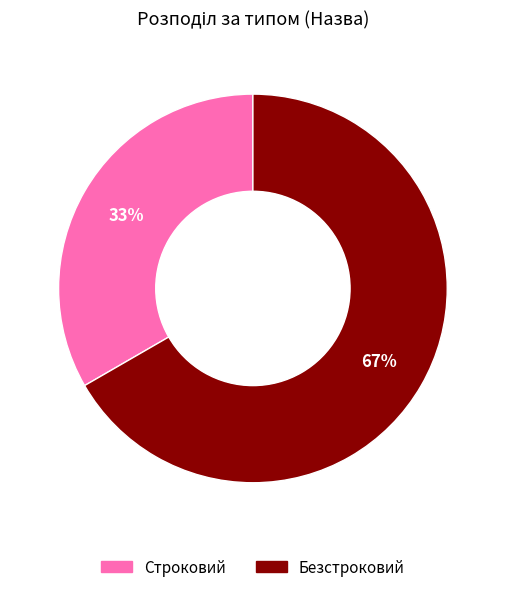

Do Строковий and Безстроковий together represent more than half of the pie?

Yes